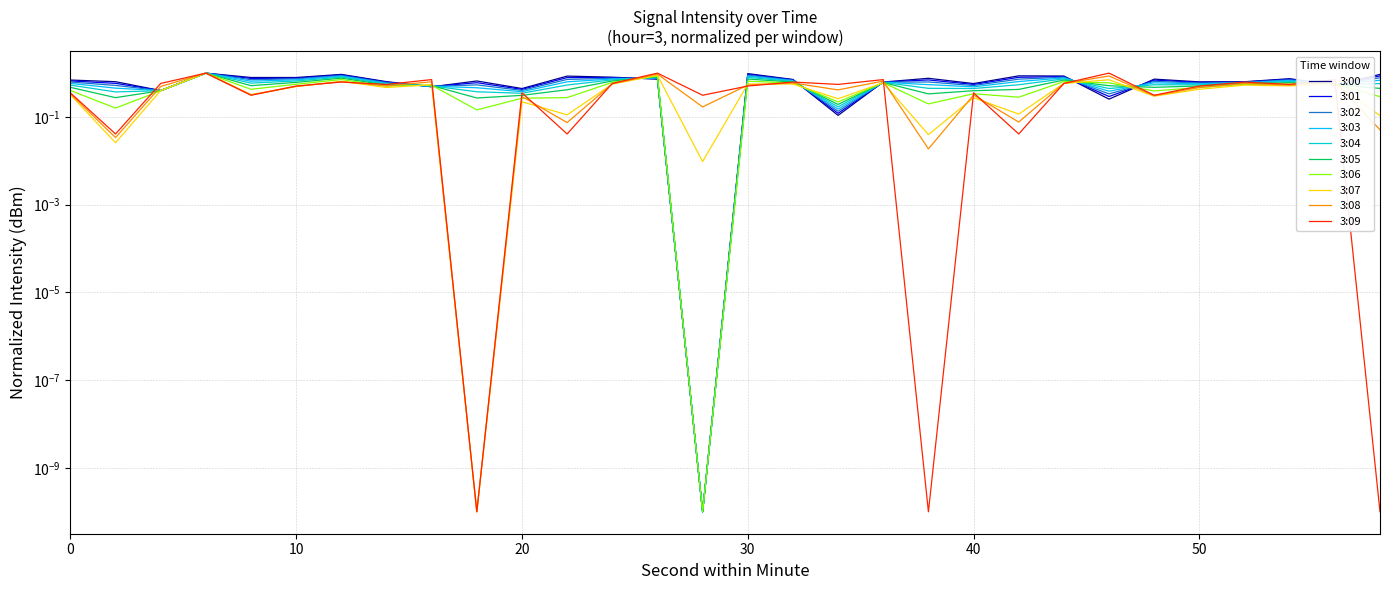

Between 34 and 40, which is larger?

40